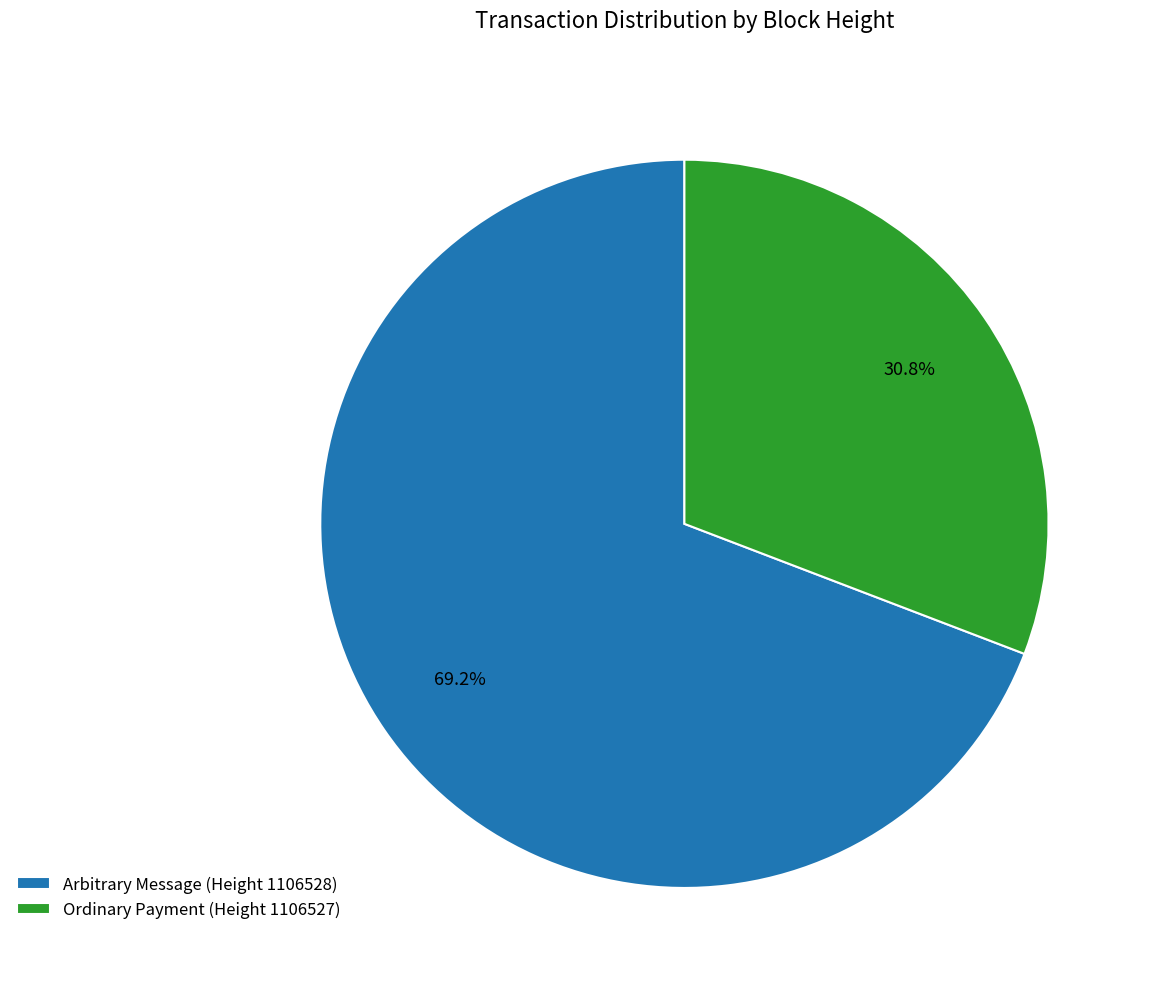

How much of the chart is everything except Arbitrary Message (Height 1106528)?

30.8%